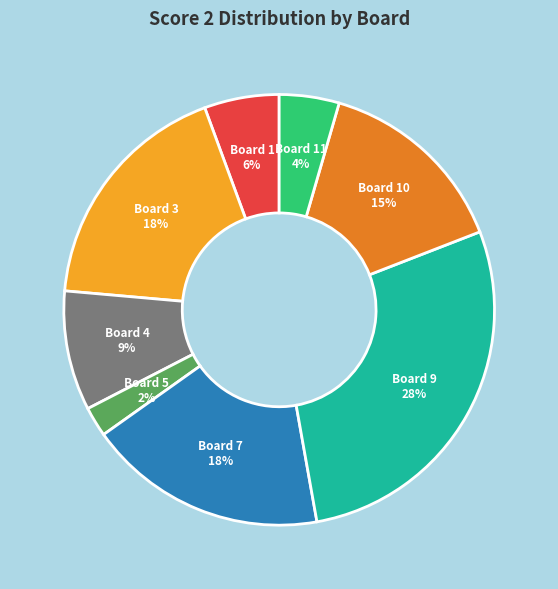

To the nearest percent, what portion does Board 11 represent?

4%